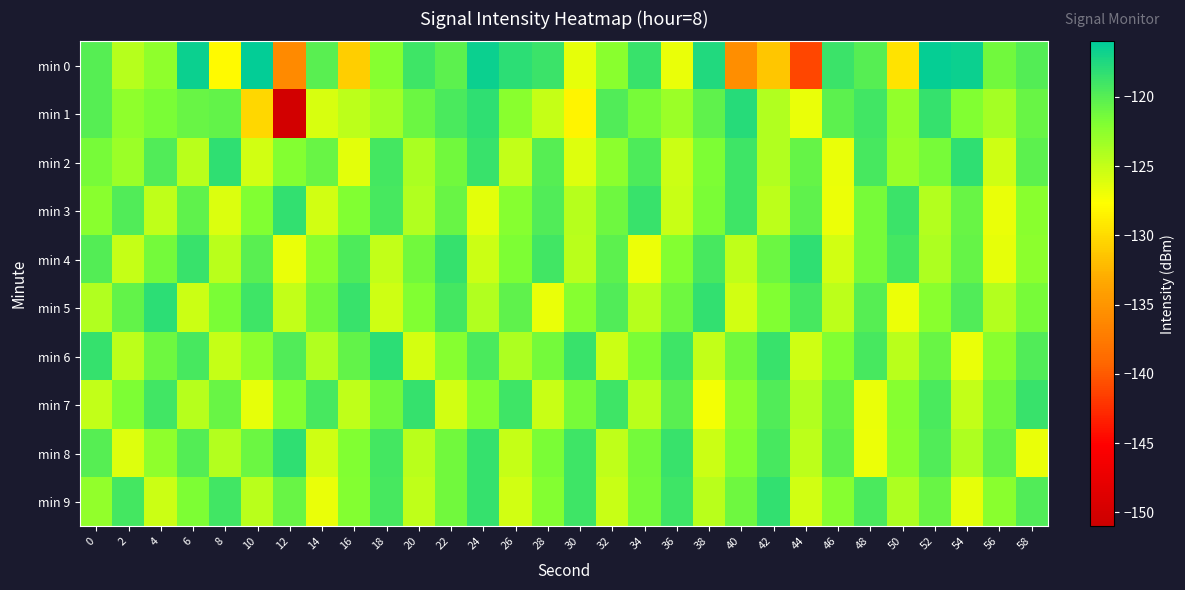

Reading left to right, list all the values displayed in this chart.

min 0: 0=-120.0	2=-124.5	4=-122.6	6=-116.6	8=-127.9	10=-116.2	12=-136.0	14=-120.2	16=-130.8	18=-122.2	20=-118.9	22=-120.3	24=-116.6	26=-118.1	28=-118.7	30=-126.6	32=-122.3	34=-118.7	36=-126.7	38=-117.6	40=-135.6	42=-131.4	44=-141.1	46=-118.8	48=-120.0	50=-129.5	52=-116.3	54=-116.6	56=-121.3	58=-119.8
min 1: 0=-120.0	2=-122.6	4=-121.7	6=-120.9	8=-120.6	10=-130.3	12=-150.3	14=-126.0	16=-124.7	18=-123.5	20=-121.0	22=-119.5	24=-118.2	26=-122.3	28=-125.1	30=-128.4	32=-119.8	34=-121.6	36=-123.2	38=-120.5	40=-117.9	42=-124.1	44=-126.8	46=-120.3	48=-119.1	50=-122.7	52=-118.5	54=-121.9	56=-123.6	58=-120.8
min 2: 0=-121.5	2=-123.2	4=-119.8	6=-124.6	8=-118.3	10=-125.7	12=-122.1	14=-120.9	16=-126.4	18=-119.2	20=-123.8	22=-121.3	24=-118.7	26=-124.9	28=-120.1	30=-126.2	32=-122.5	34=-119.6	36=-125.3	38=-121.8	40=-118.9	42=-124.2	44=-120.7	46=-126.8	48=-119.4	50=-123.1	52=-121.6	54=-118.2	56=-125.5	58=-120.3
min 3: 0=-122.3	2=-119.7	4=-124.8	6=-120.5	8=-126.1	10=-121.9	12=-118.4	14=-125.6	16=-122.0	18=-119.3	20=-124.1	22=-120.8	24=-126.5	26=-122.2	28=-119.8	30=-124.4	32=-121.1	34=-118.6	36=-125.2	38=-121.7	40=-119.0	42=-124.7	44=-120.4	46=-126.9	48=-121.5	50=-118.8	52=-124.3	54=-120.9	56=-126.7	58=-122.4
min 4: 0=-119.9	2=-125.1	4=-121.4	6=-118.7	8=-124.5	10=-120.2	12=-126.8	14=-122.3	16=-119.6	18=-124.9	20=-121.2	22=-118.5	24=-125.4	26=-121.8	28=-119.1	30=-124.6	32=-120.3	34=-126.9	36=-122.1	38=-119.4	40=-124.8	42=-121.0	44=-118.3	46=-125.7	48=-121.5	50=-119.2	52=-124.0	54=-120.7	56=-126.6	58=-122.5
min 5: 0=-124.2	2=-120.6	4=-118.1	6=-125.3	8=-121.7	10=-119.0	12=-124.9	14=-121.3	16=-118.6	18=-125.5	20=-121.9	22=-119.2	24=-124.1	26=-120.5	28=-126.8	30=-122.2	32=-119.7	34=-124.4	36=-121.1	38=-118.4	40=-125.6	42=-122.0	44=-119.3	46=-124.7	48=-120.1	50=-126.9	52=-122.4	54=-119.8	56=-124.3	58=-121.6
min 6: 0=-118.5	2=-124.7	4=-121.1	6=-119.4	8=-125.1	10=-122.5	12=-119.8	14=-124.2	16=-120.6	18=-118.1	20=-125.8	22=-122.2	24=-119.5	26=-124.0	28=-121.4	30=-118.7	32=-125.3	34=-121.7	36=-119.0	38=-124.9	40=-121.3	42=-118.6	44=-125.5	46=-122.0	48=-119.3	50=-124.6	52=-120.9	54=-126.7	56=-122.3	58=-119.7
min 7: 0=-125.0	2=-121.8	4=-119.1	6=-124.4	8=-120.8	10=-126.6	12=-122.1	14=-119.4	16=-124.8	18=-121.2	20=-118.5	22=-125.7	24=-122.1	26=-119.0	28=-125.2	30=-121.6	32=-118.9	34=-124.5	36=-120.2	38=-127.1	40=-122.5	42=-119.8	44=-124.1	46=-120.7	48=-126.8	50=-122.2	52=-119.5	54=-124.9	56=-121.3	58=-118.6
min 8: 0=-120.1	2=-126.2	4=-122.6	6=-119.9	8=-124.3	10=-121.0	12=-118.3	14=-125.5	16=-121.9	18=-119.2	20=-124.6	22=-121.2	24=-118.5	26=-125.1	28=-121.7	30=-119.0	32=-124.8	34=-121.4	36=-118.7	38=-125.4	40=-122.0	42=-119.3	44=-124.7	46=-120.3	48=-126.9	50=-122.4	52=-119.7	54=-124.0	56=-120.6	58=-126.7
min 9: 0=-122.8	2=-119.2	4=-125.4	6=-121.8	8=-119.1	10=-124.5	12=-120.9	14=-126.7	16=-122.1	18=-119.4	20=-124.8	22=-121.2	24=-118.5	26=-125.7	28=-122.1	30=-119.0	32=-125.2	34=-121.6	36=-118.9	38=-124.5	40=-121.1	42=-118.4	44=-125.6	46=-122.2	48=-119.5	50=-124.0	52=-120.8	54=-126.6	56=-122.3	58=-119.7